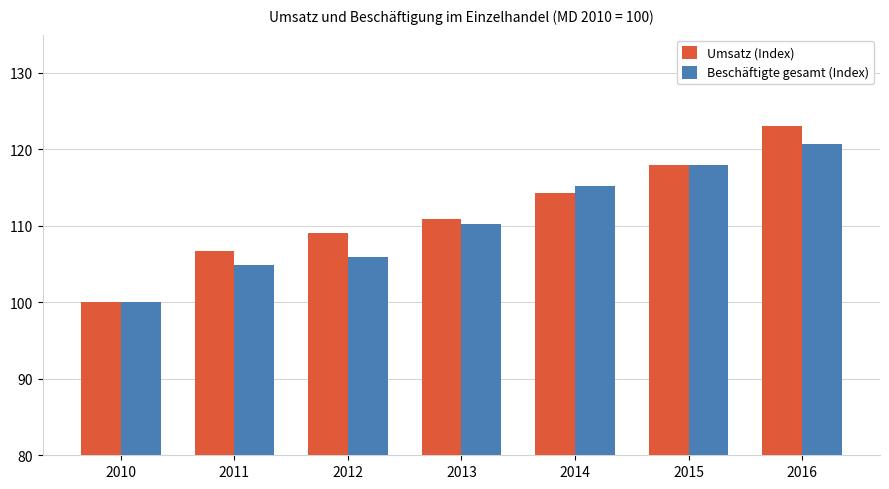

Where does the Umsatz (Index) series first go above 110?

2013